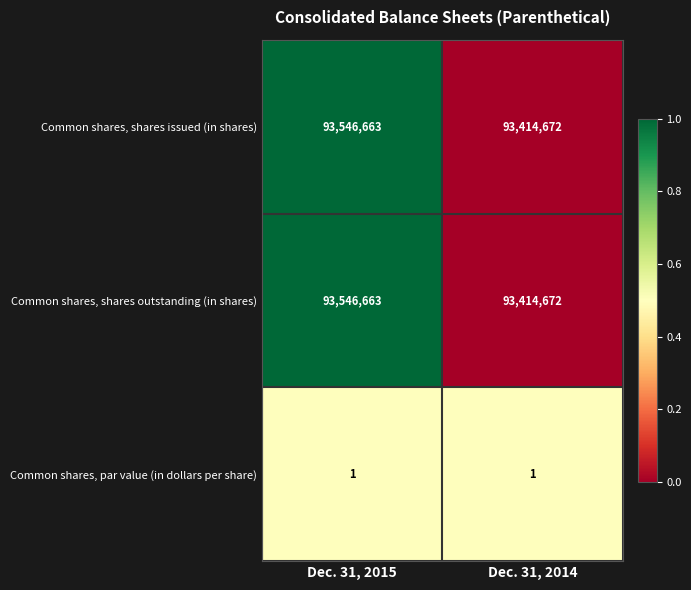

At which category does the chart reach its peak across all series?

Dec. 31, 2015